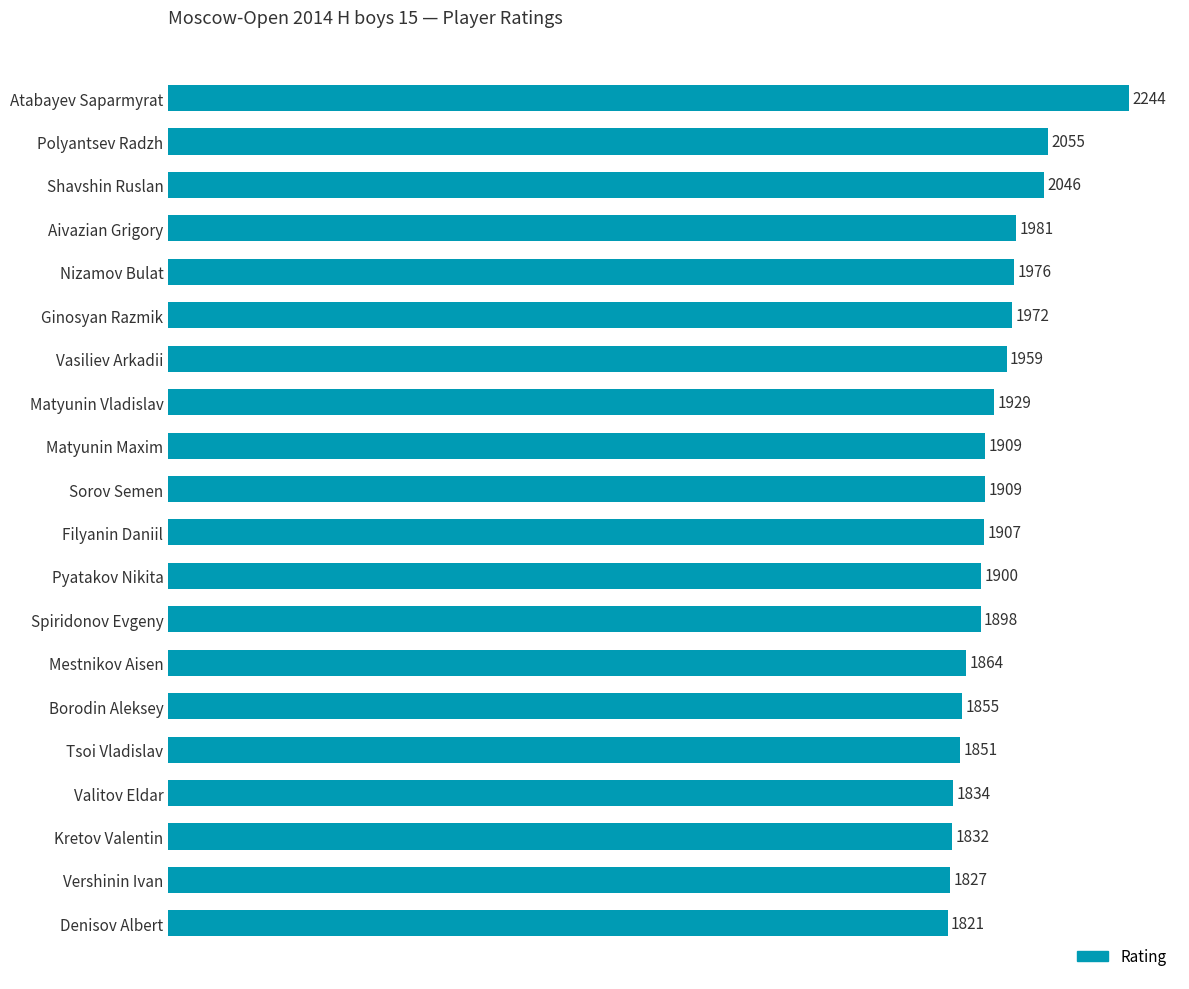

What is the minimum value shown in the chart?

1821